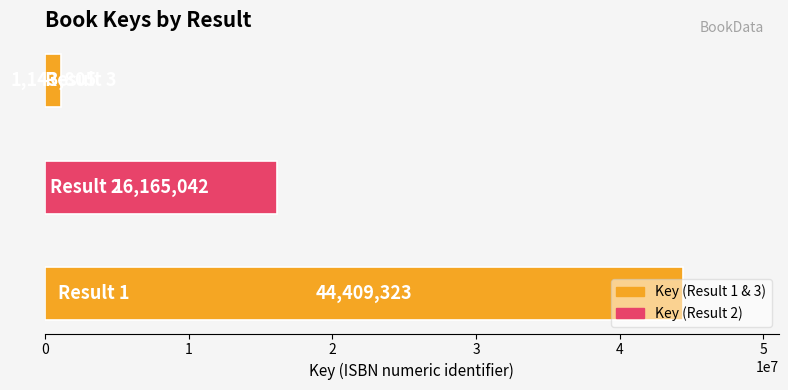

Count the values in the range 1143805 to 44409323.

3